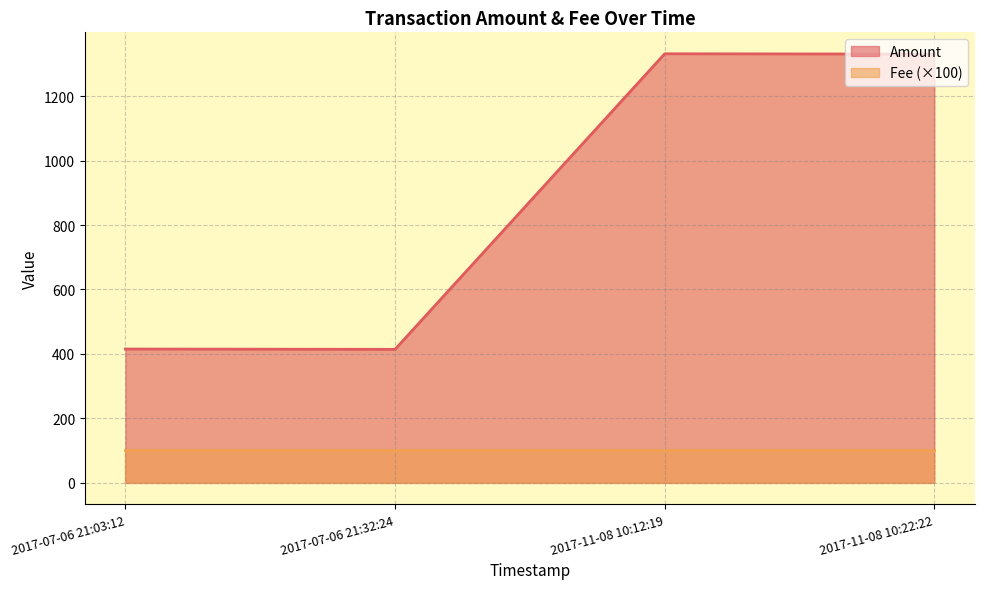

What is the change in value from 2017-07-06 21:32:24 to 2017-11-08 10:12:19?

+917.7